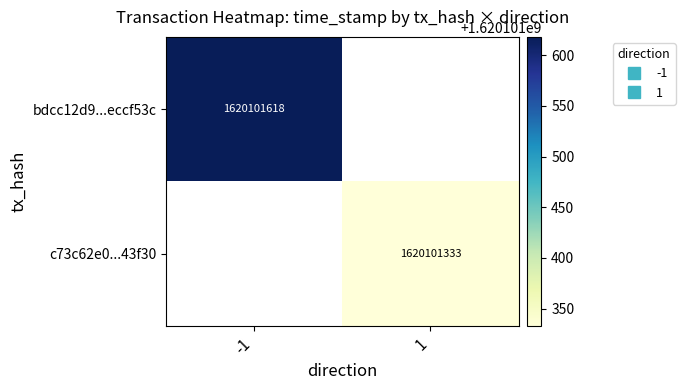

Reading left to right, list all the values displayed in this chart.

bdcc12d95bbda8b16f3633777685d29beccf53c: -1=1620101618	1=0
c73c62e0b827f46cca53ed1d5aae8f9e2f43f30: -1=0	1=1620101333